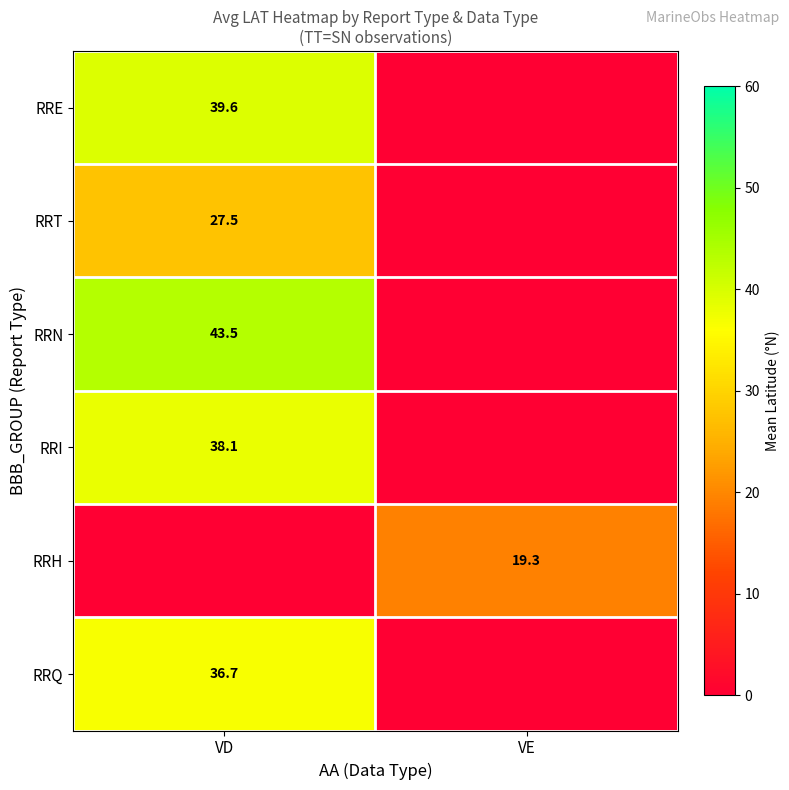

At which category is the sum across all series the highest?

VD